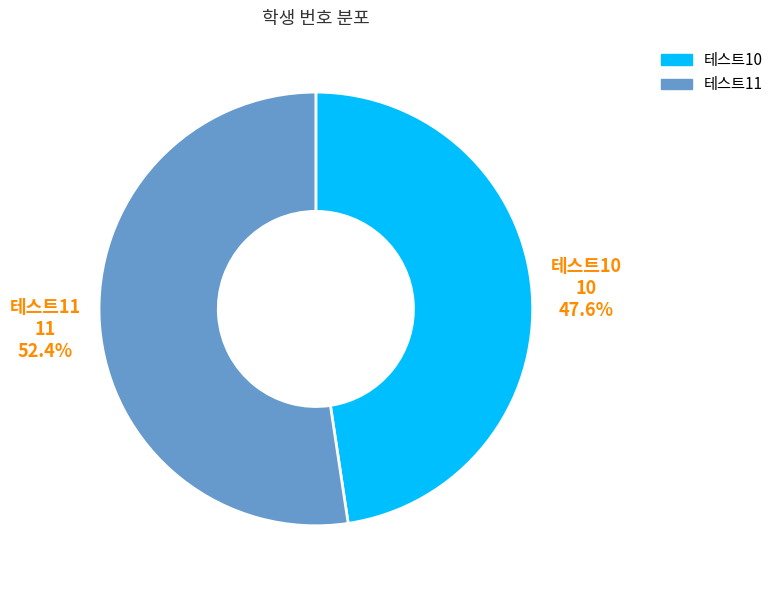

What percentage is the 테스트10 slice, to the nearest percent?

48%